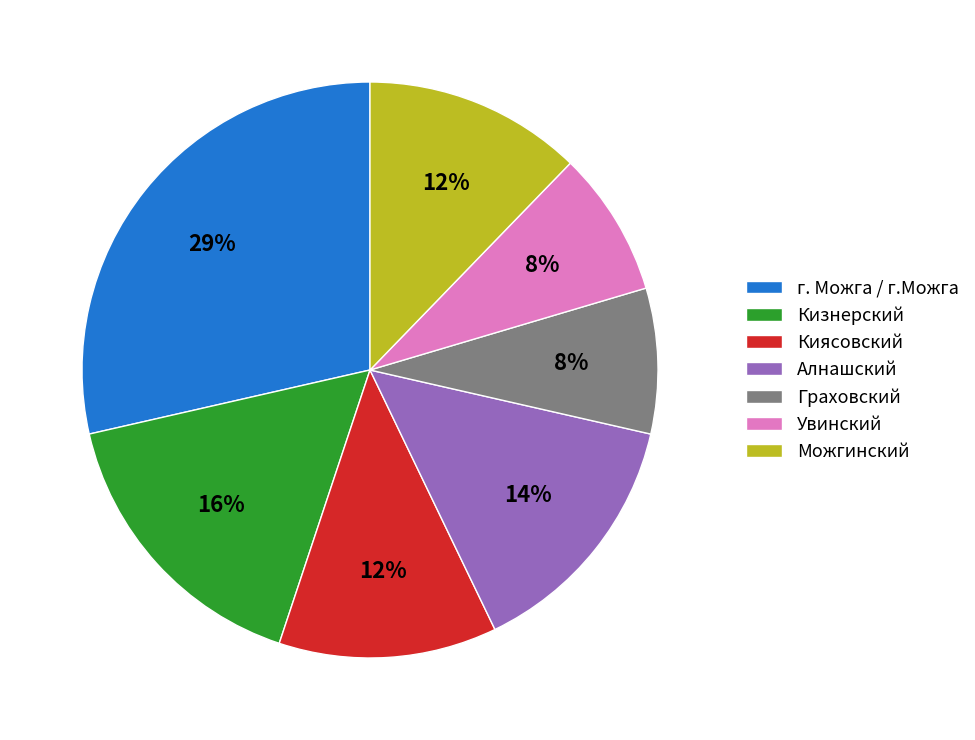

Is it true that г. Можга / г.Можга is 22% of the pie?

False